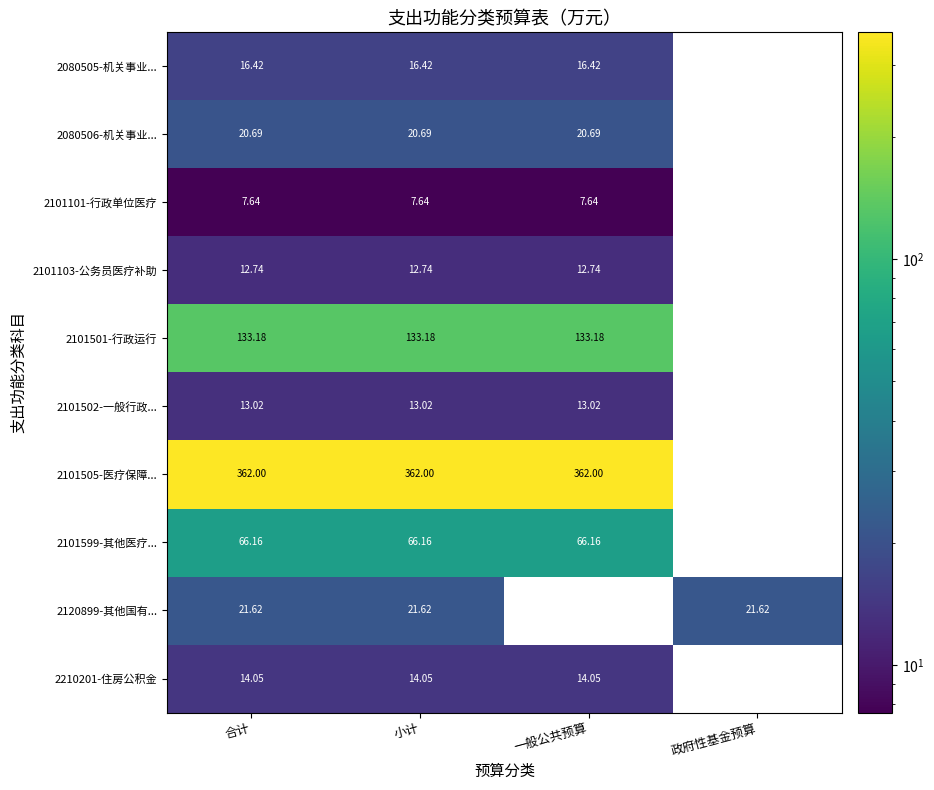

True or false: 2080506-机关事业... has a value of 13.3 at 合计.

False